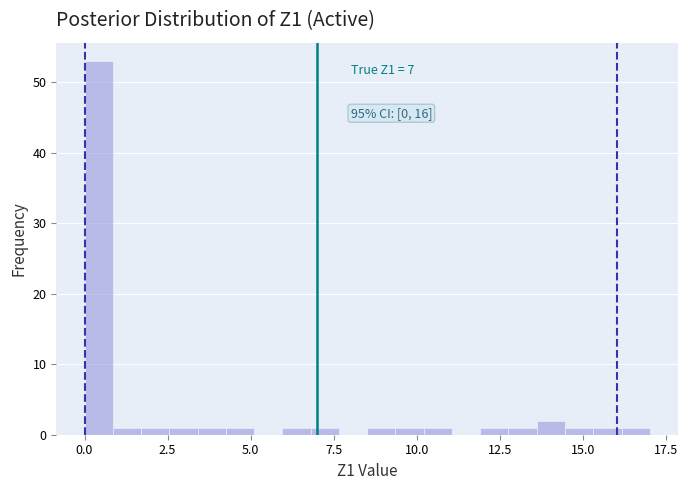

Read against the x-axis, roughly where is the centre of the tallest bar?

0.5